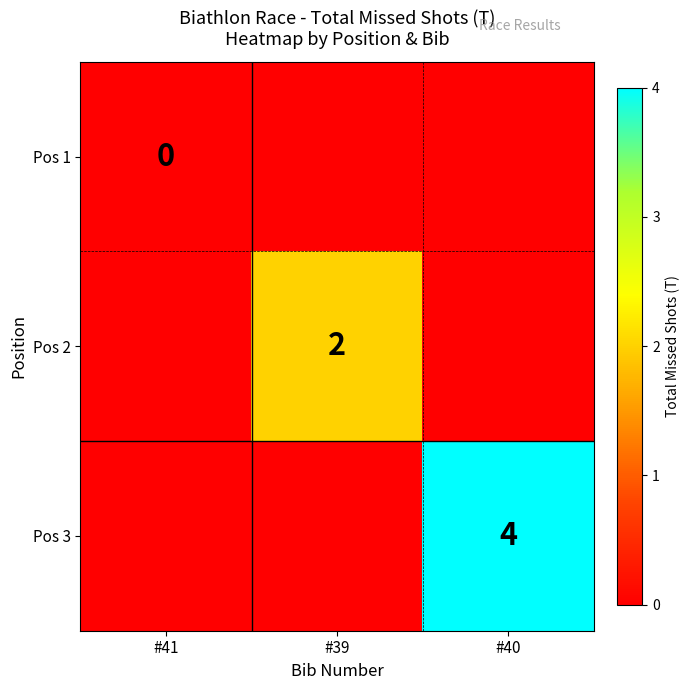

True or false: Pos 2 has a value of 1 at #39.

False